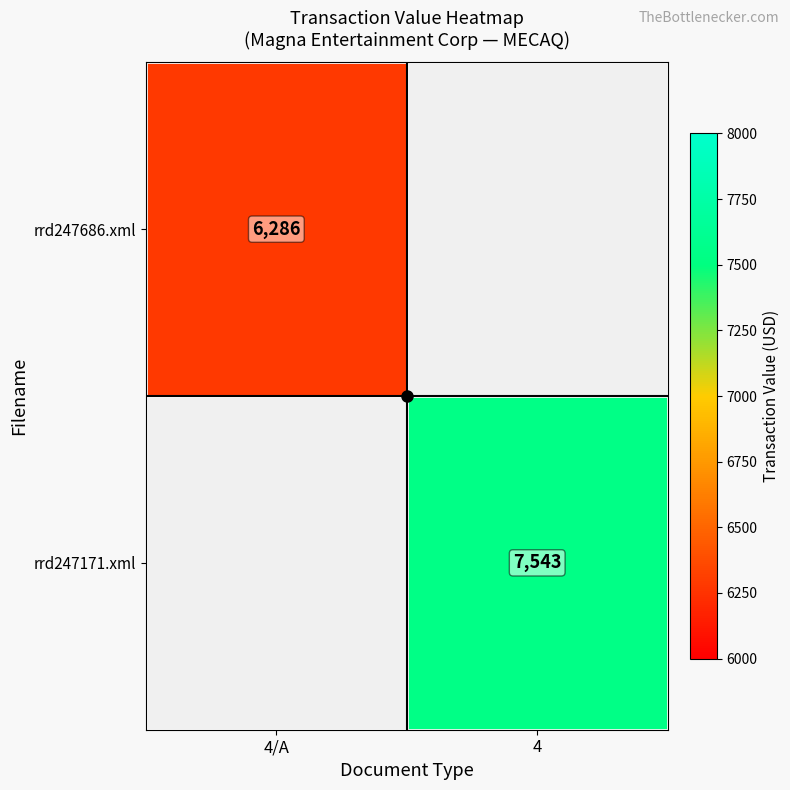

What is the greatest value displayed?

7543.0